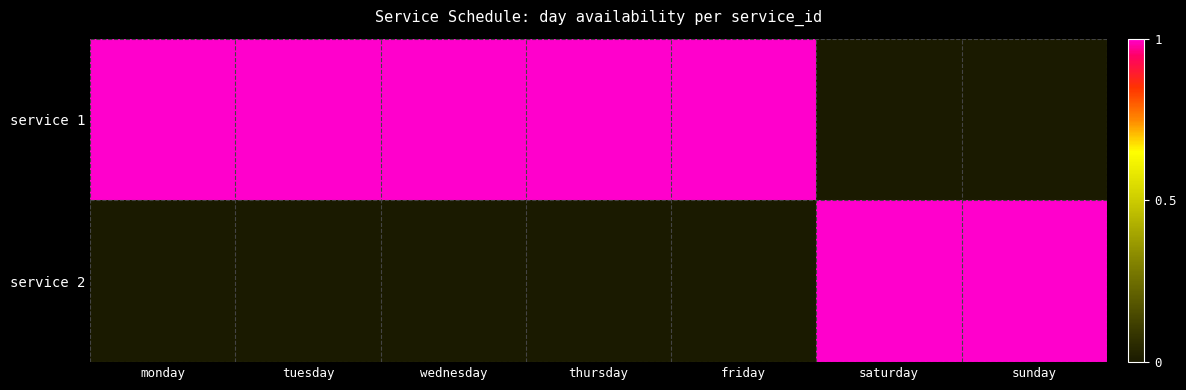

Between thursday and monday, which is larger?

thursday